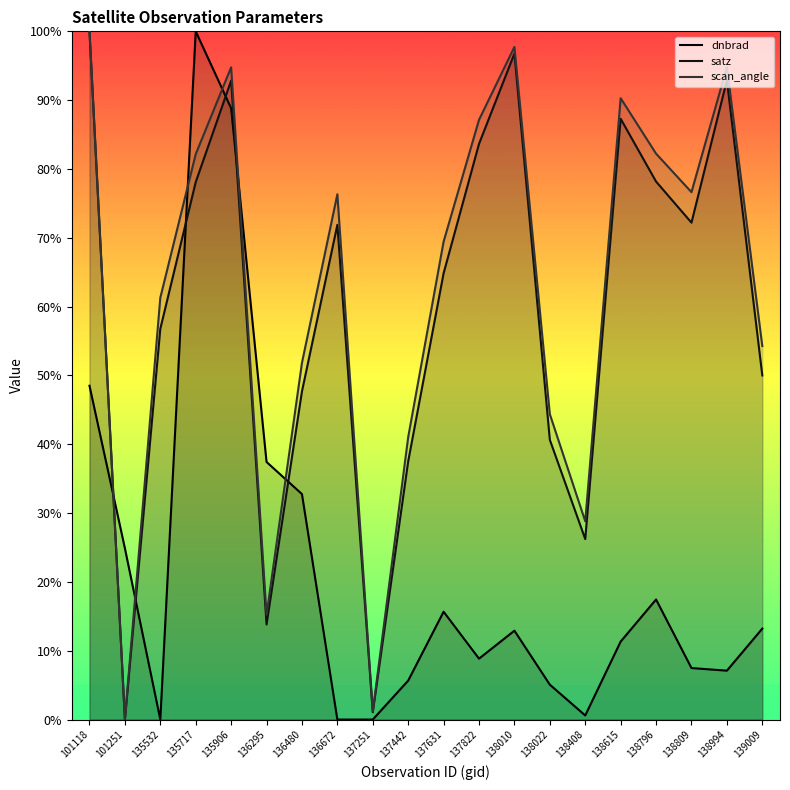

What is the difference between the scan_angle values at 136295 and 136672?

61.1